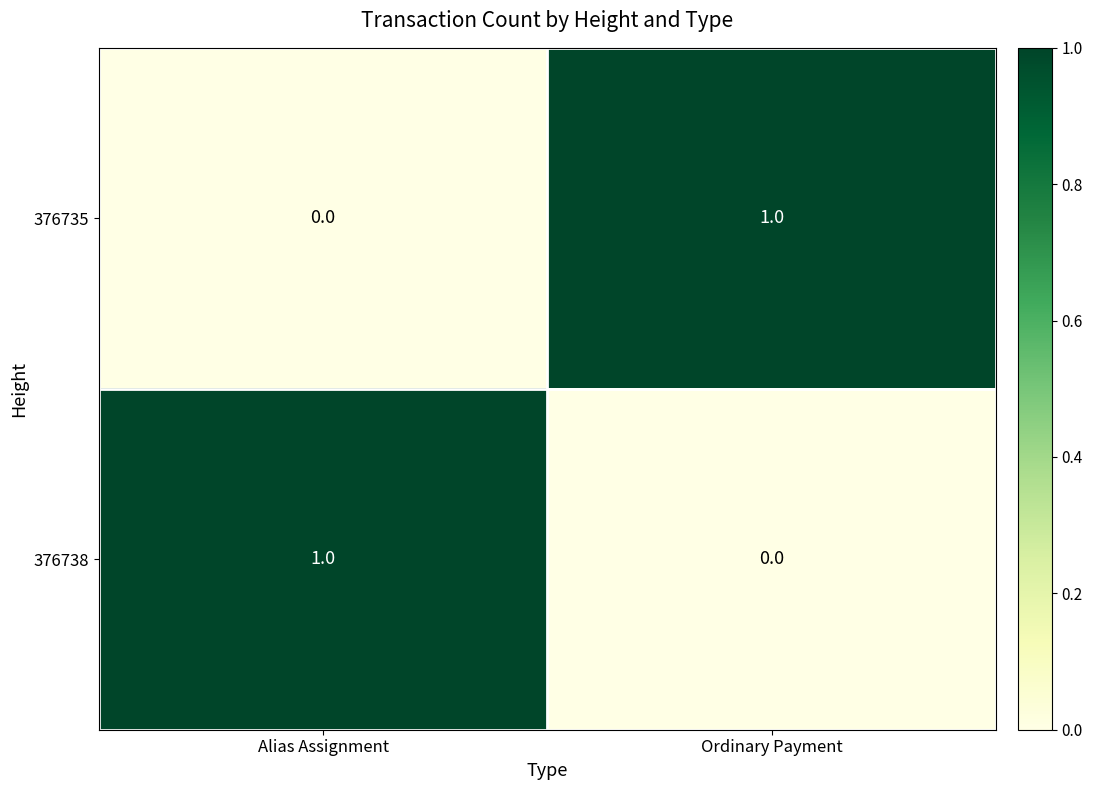

Rank the series at Alias Assignment from lowest to highest value.

376735, 376738